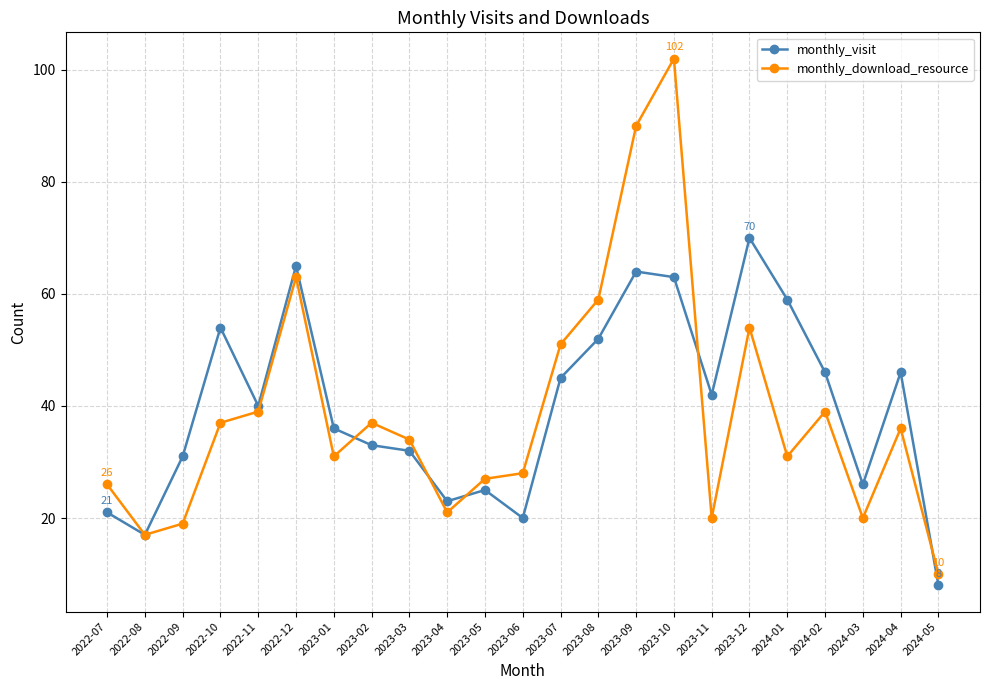

Which series has the widest spread of values?

monthly_download_resource